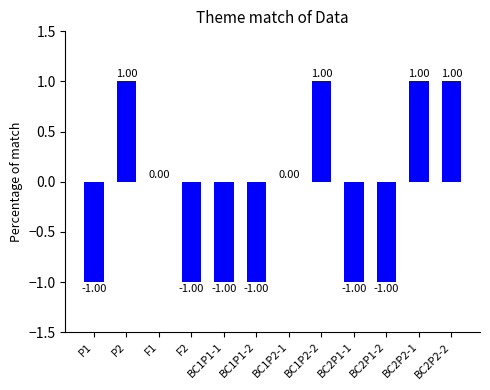

Approximately how many times larger is the value at BC2P2-1 compared to P2?

1.0